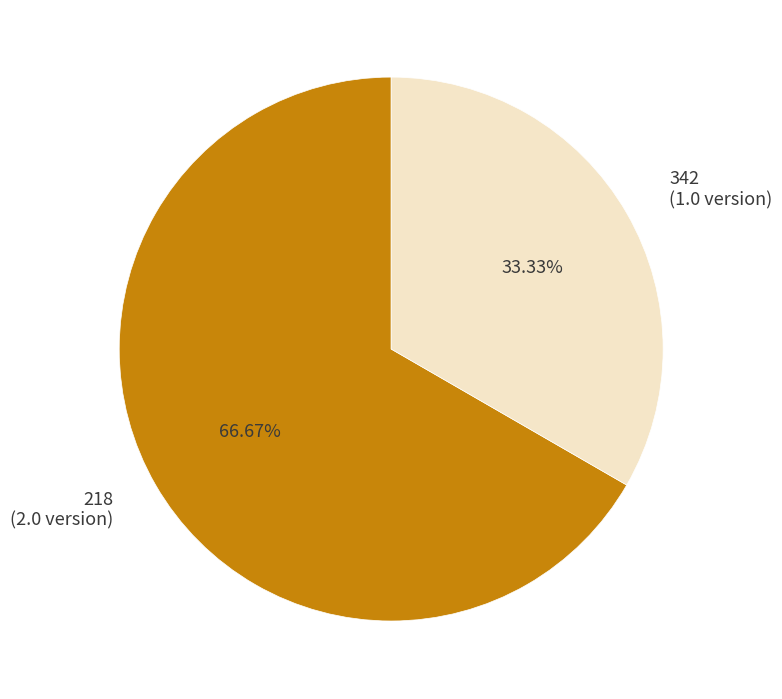

Which category has the smallest portion of the pie?

342